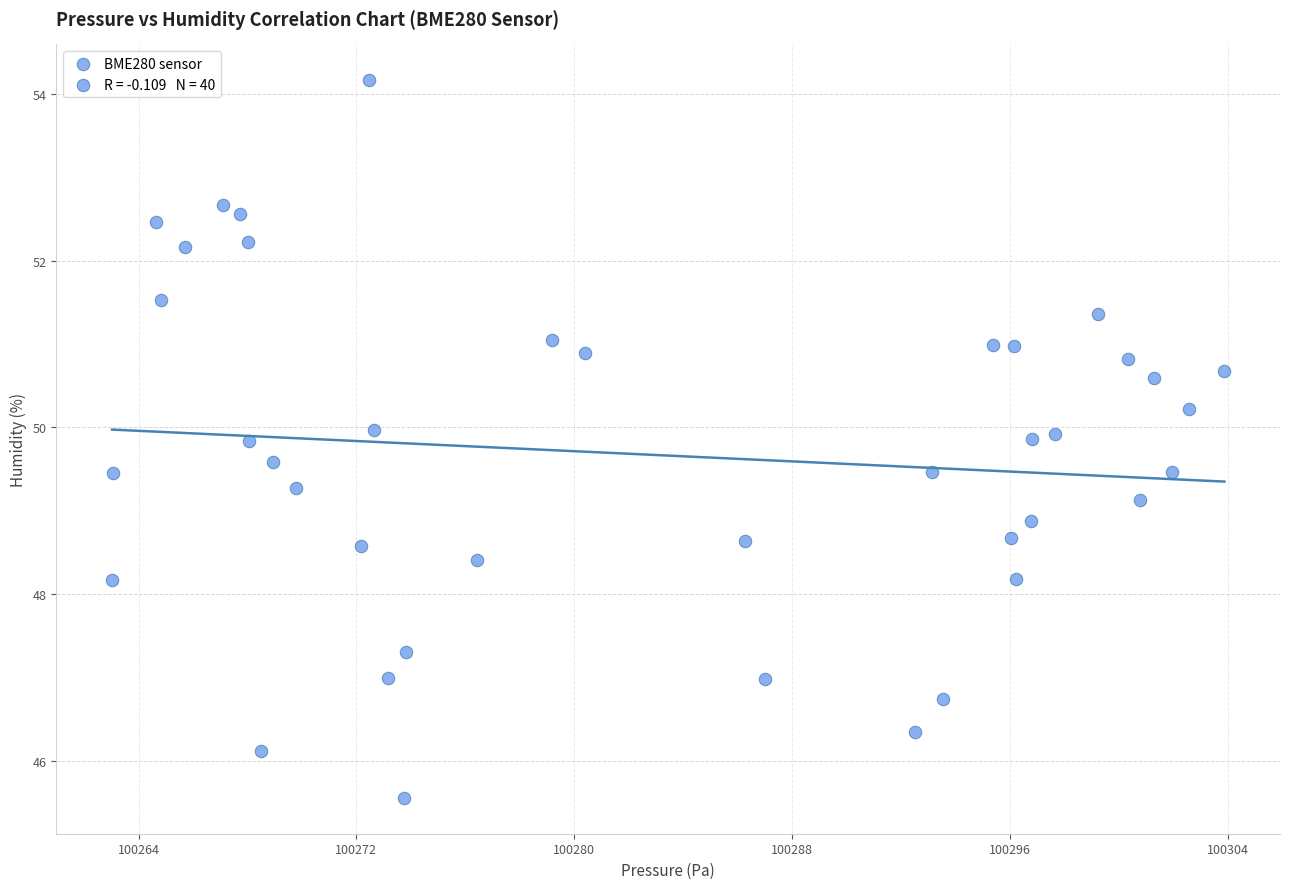

What is the range of X values (max minus min)?

40.9